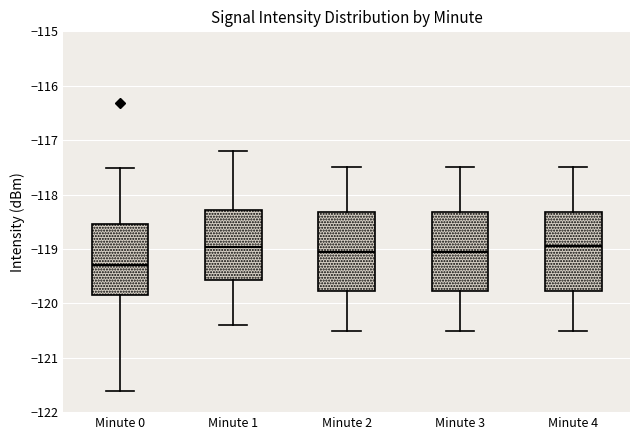

Reading left to right, transcribe this box plot: for each box, give where its median line is, the range the box spans, and where its two whiskers end, as read against the y-axis. The values are not printed on the chart, so give them approximately, as read against the axis.

Minute 0: median -119.3, box -119.8 to -118.5, whiskers -121.6 to -117.5
Minute 1: median -119.0, box -119.6 to -118.3, whiskers -120.4 to -117.2
Minute 2: median -119.0, box -119.8 to -118.3, whiskers -120.5 to -117.5
Minute 3: median -119.0, box -119.8 to -118.3, whiskers -120.5 to -117.5
Minute 4: median -118.9, box -119.8 to -118.3, whiskers -120.5 to -117.5